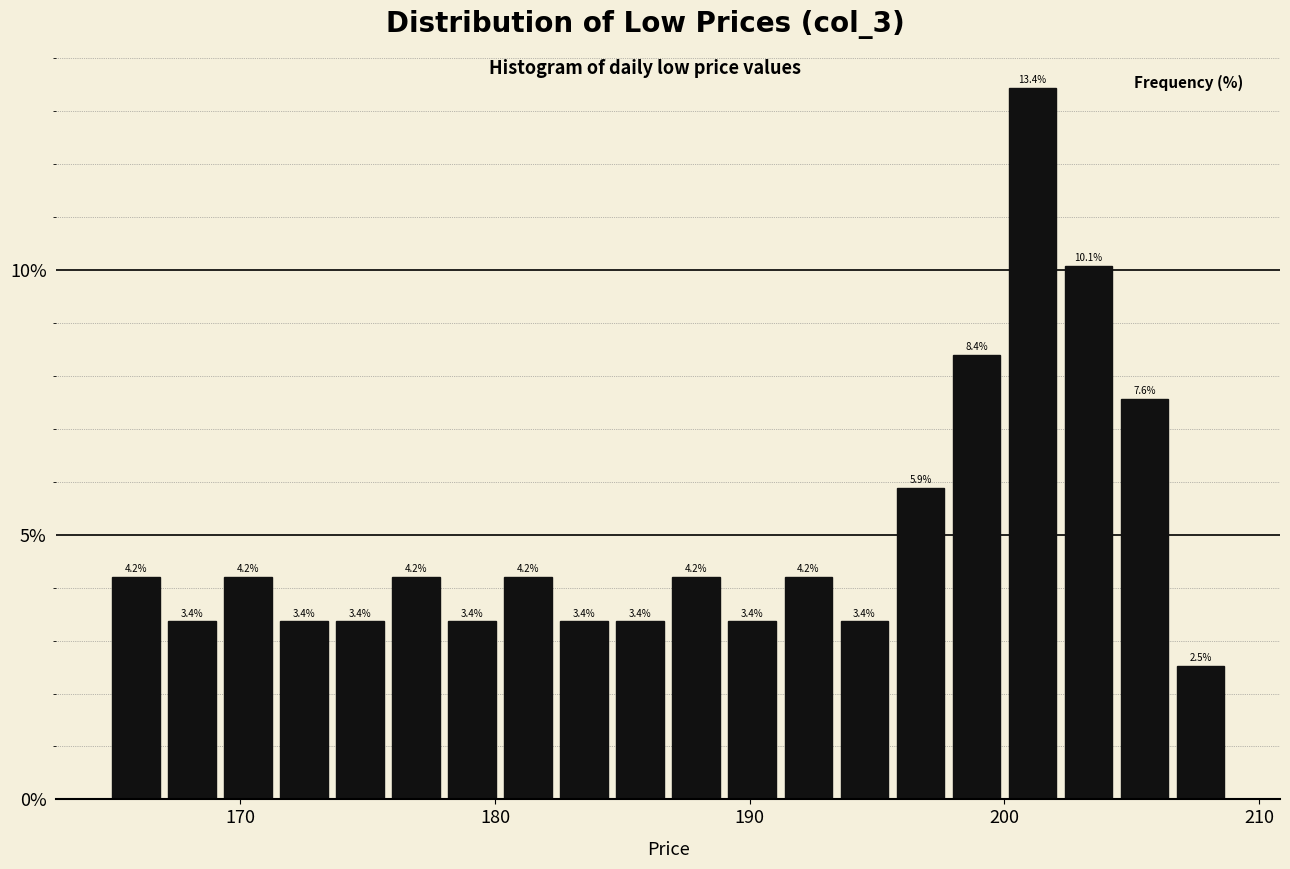

Around what value on the x-axis is the tallest bar? Give the approximate position of its centre, as read against the axis.

201